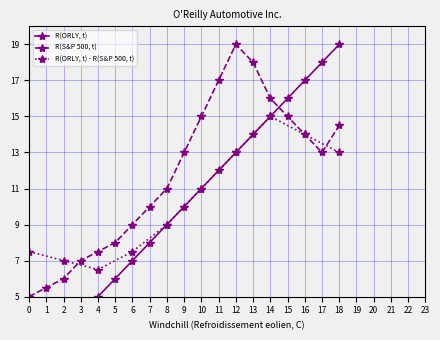

The R(S&P 500, t) series shows 14.0 at 16. True or false?

True